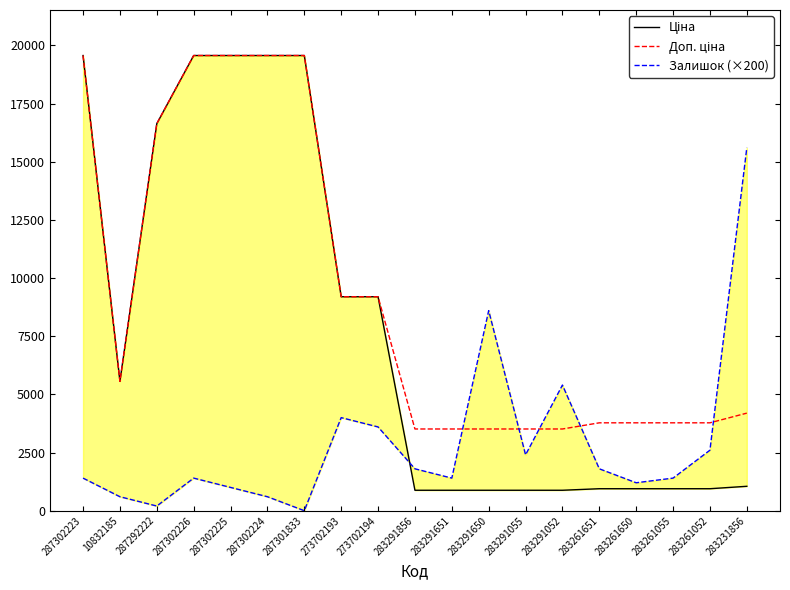

What is the approximate value of Доп. ціна at 287302224?

19564.9